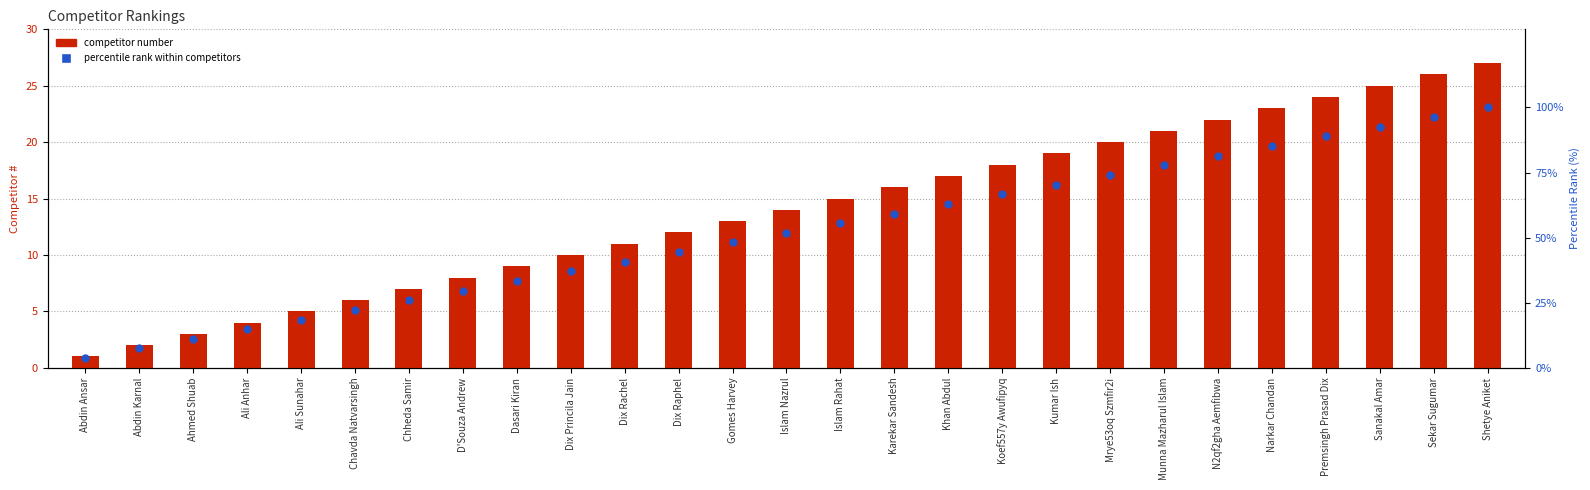

What is the total value across all series at Ahmed Shuab?

14.1